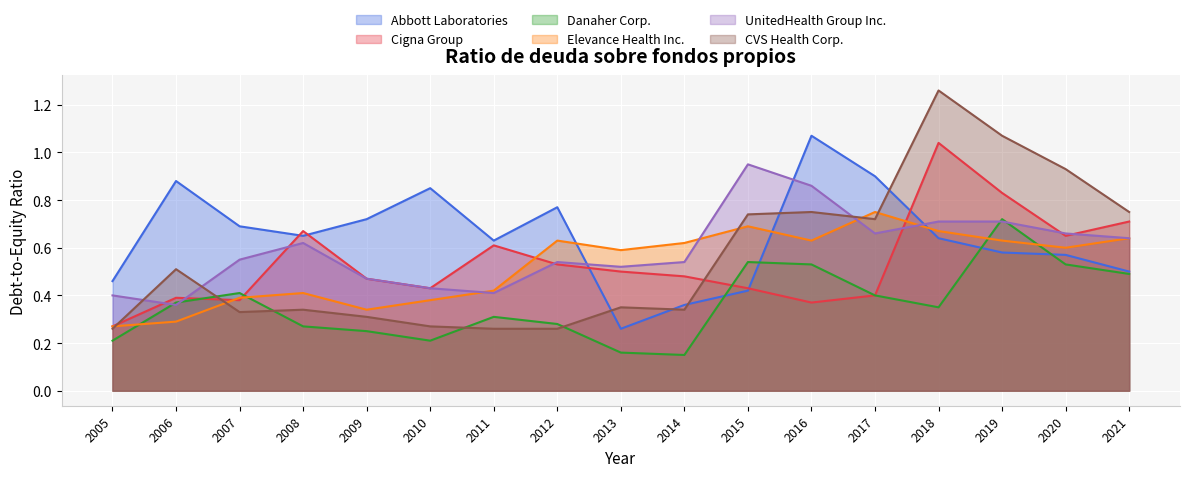

The CVS Health Corp. series shows 0.3 at 2011. True or false?

True